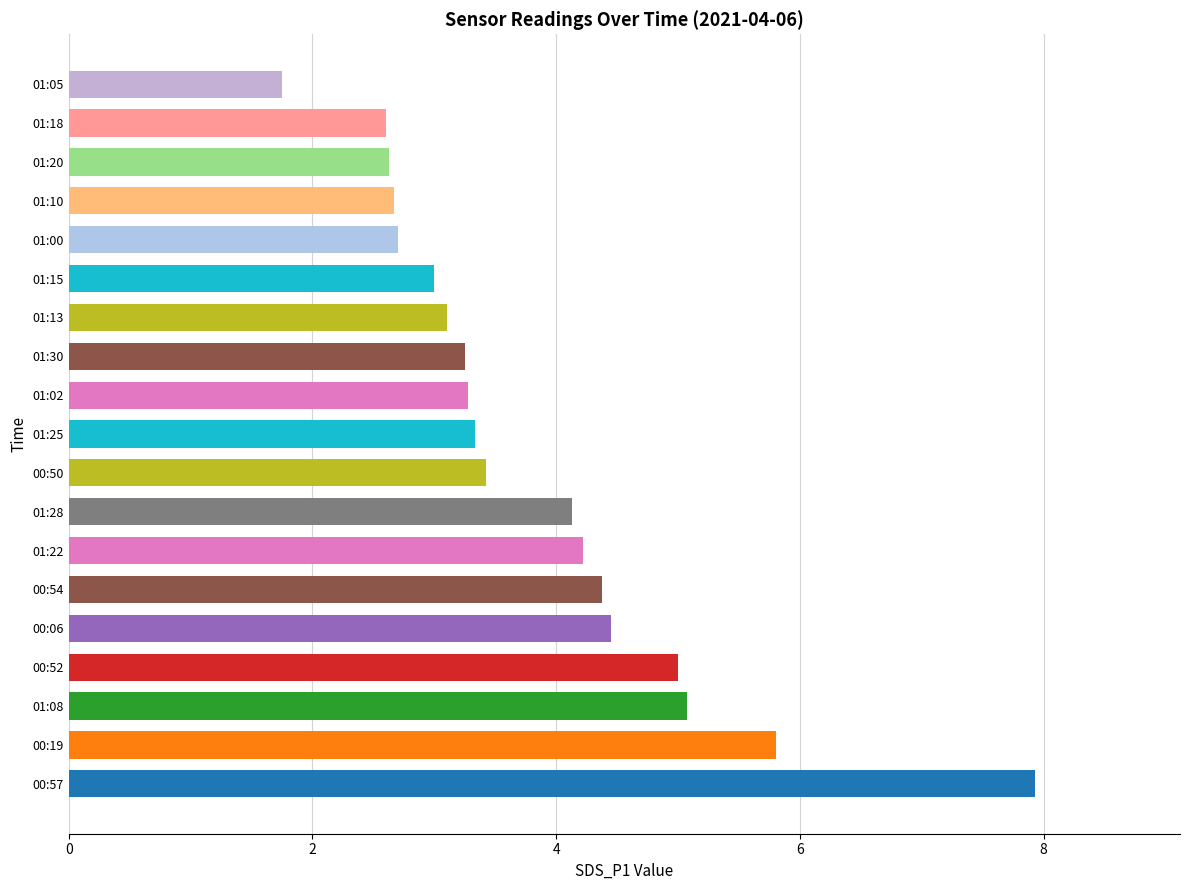

What is the change in value from 01:02 to 01:10?

-0.6